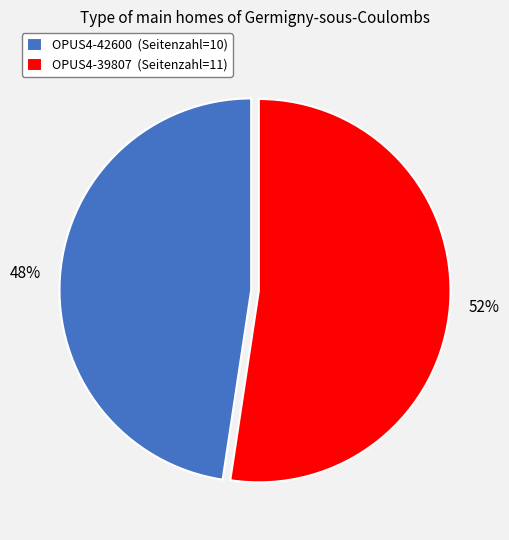

What percentage is the OPUS4-42600 slice, to the nearest percent?

48%